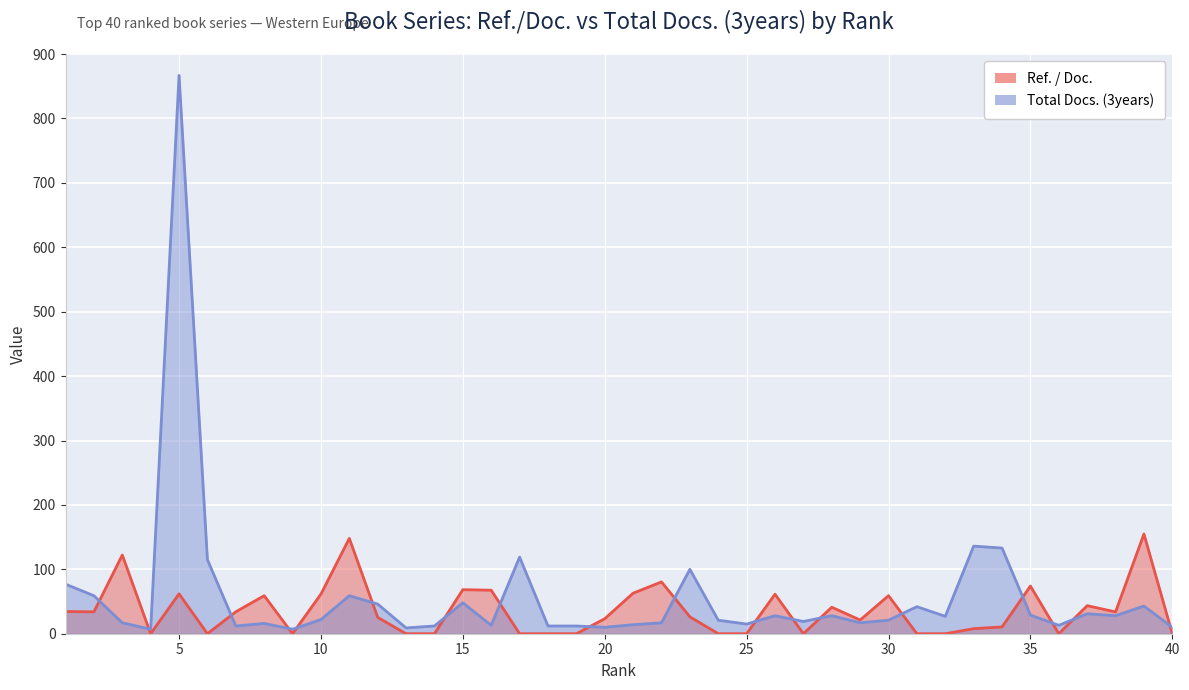

At how many categories does at least one series exceed 469?

1